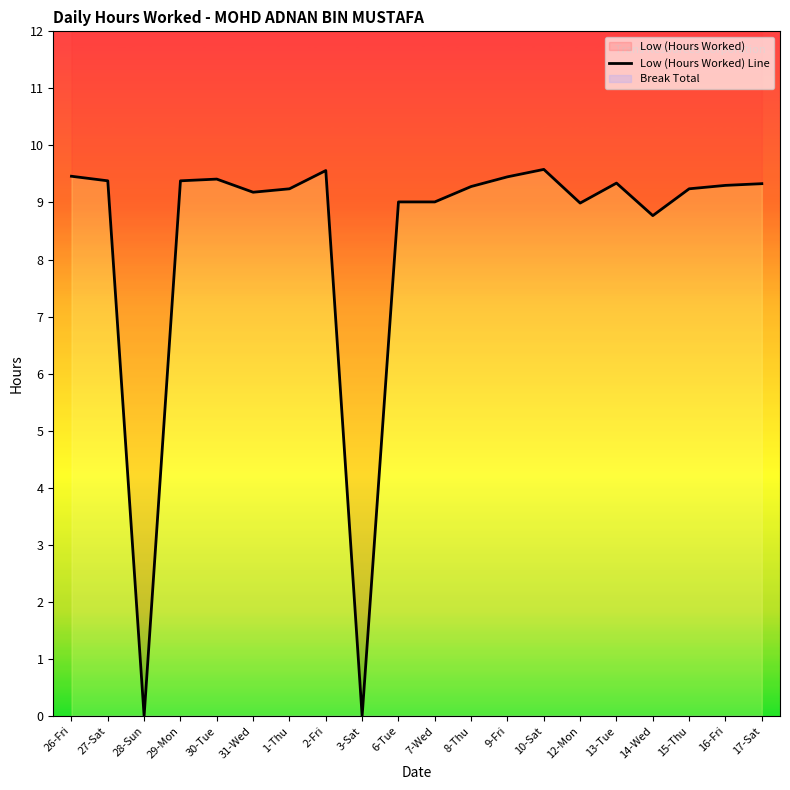

Reading right to left, transcribe all the data shown in this chart.

9.3	9.3	9.2	8.8	9.3	9.0	9.6	9.4	9.3	9.0	9.0	0.0	9.6	9.2	9.2	9.4	9.4	0.0	9.4	9.5